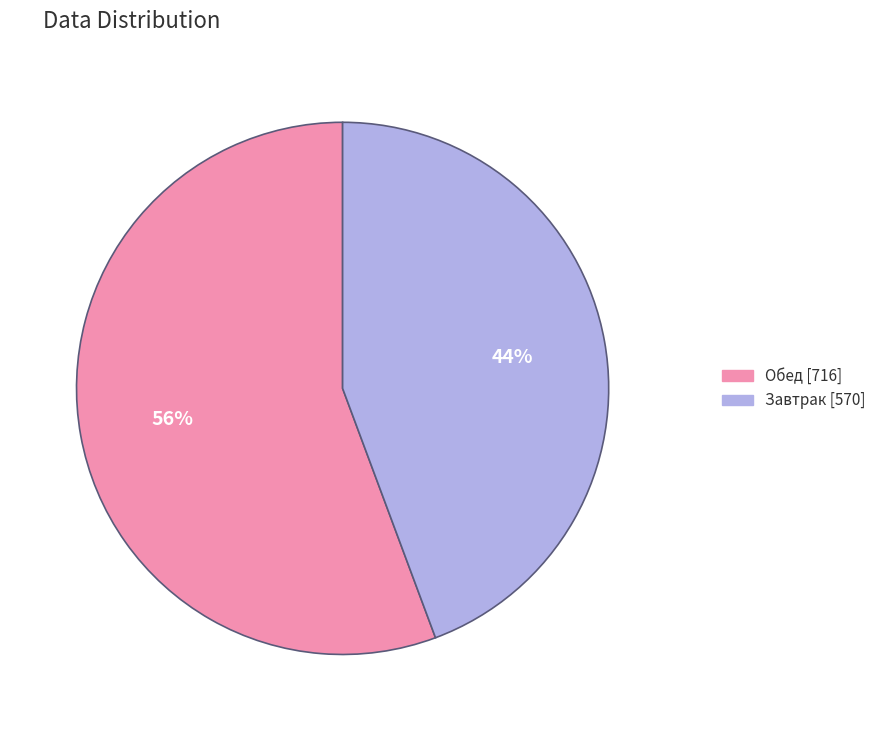

Is there any slice that represents more than half of the pie?

Yes